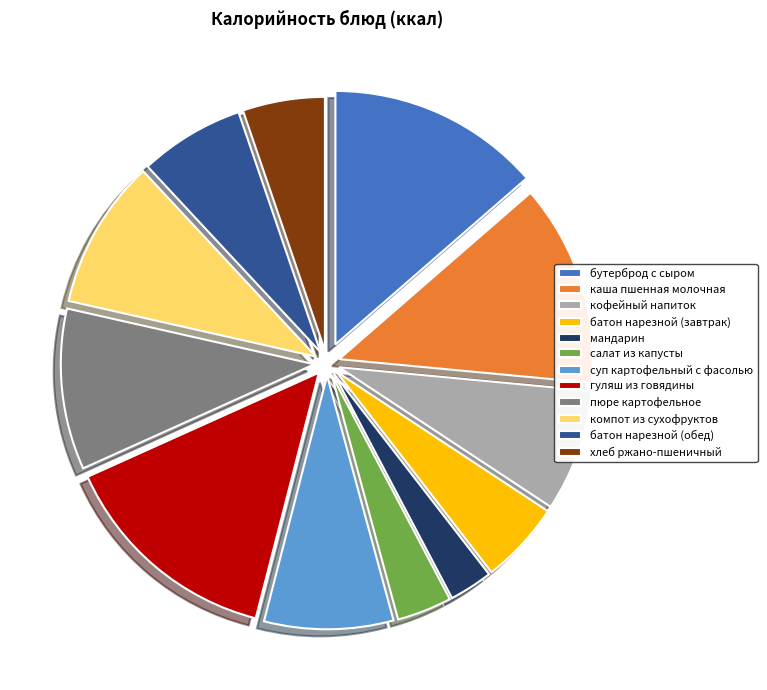

Which slice is the largest?

гуляш из говядины